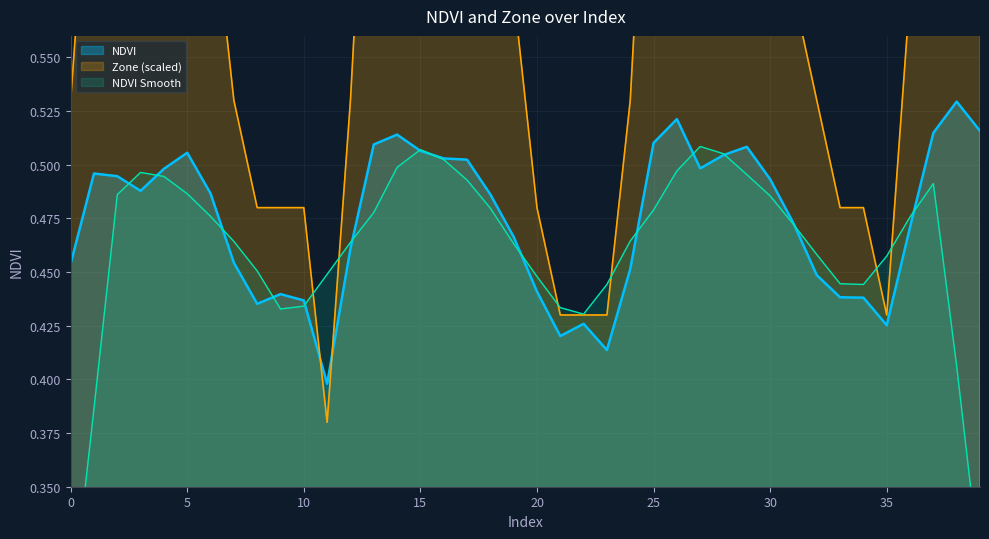

Reading left to right, transcribe all the data shown in this chart.

NDVI: 0.5	0.5	0.5	0.5	0.5	0.5	0.5	0.5	0.4	0.4	0.4	0.4	0.5	0.5	0.5	0.5	0.5	0.5	0.5	0.5	0.4	0.4	0.4	0.4	0.5	0.5	0.5	0.5	0.5	0.5	0.5	0.5	0.4	0.4	0.4	0.4	0.5	0.5	0.5	0.5
Zone: 0.5	0.7	0.7	0.6	0.7	0.7	0.6	0.5	0.5	0.5	0.5	0.4	0.5	0.7	0.7	0.7	0.7	0.7	0.6	0.6	0.5	0.4	0.4	0.4	0.5	0.7	0.7	0.7	0.7	0.7	0.7	0.6	0.5	0.5	0.5	0.4	0.6	0.7	0.7	0.7